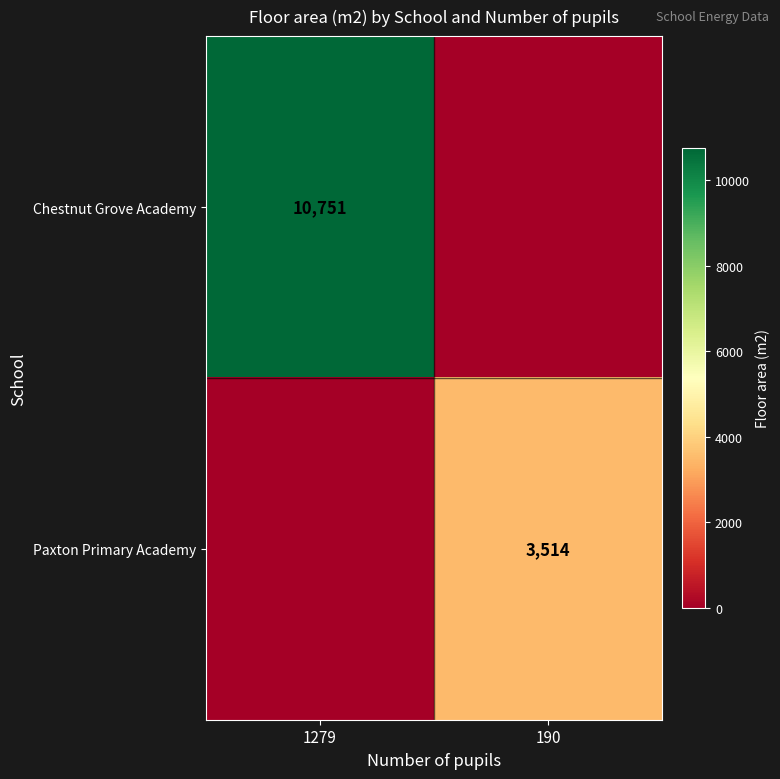

True or false: Paxton Primary Academy has a value of 5965 at 190.

False